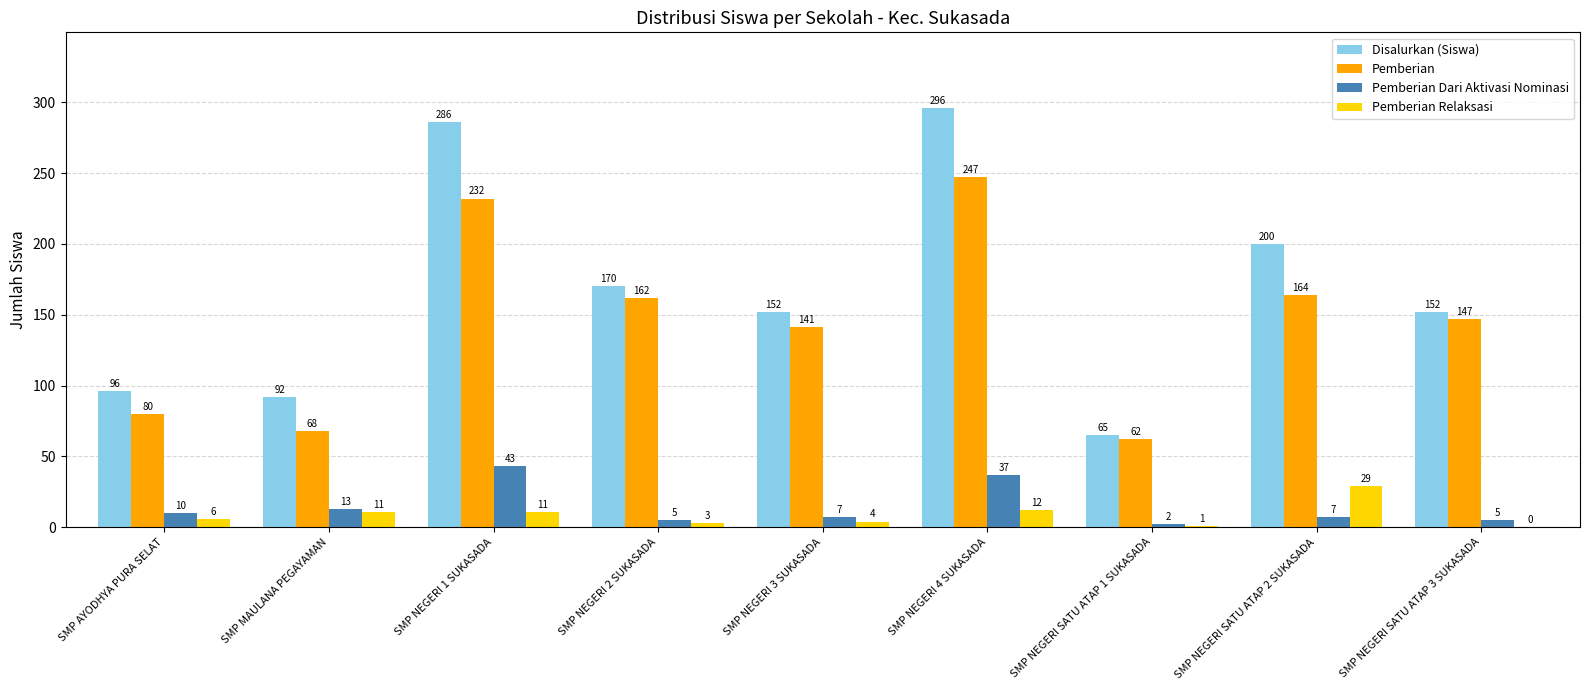

True or false: Pemberian Dari Aktivasi Nominasi has a value of 7 at SMP NEGERI SATU ATAP 2 SUKASADA.

True